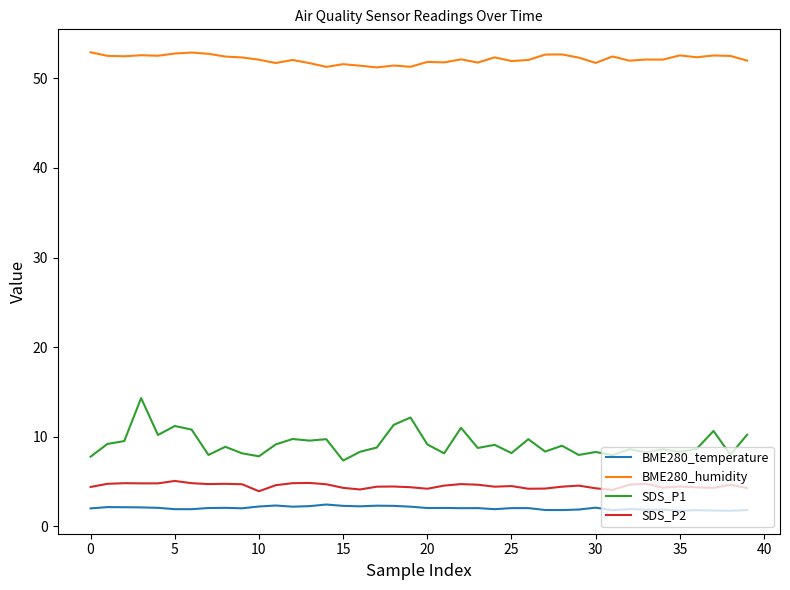

At how many categories does at least one series exceed 37?

40